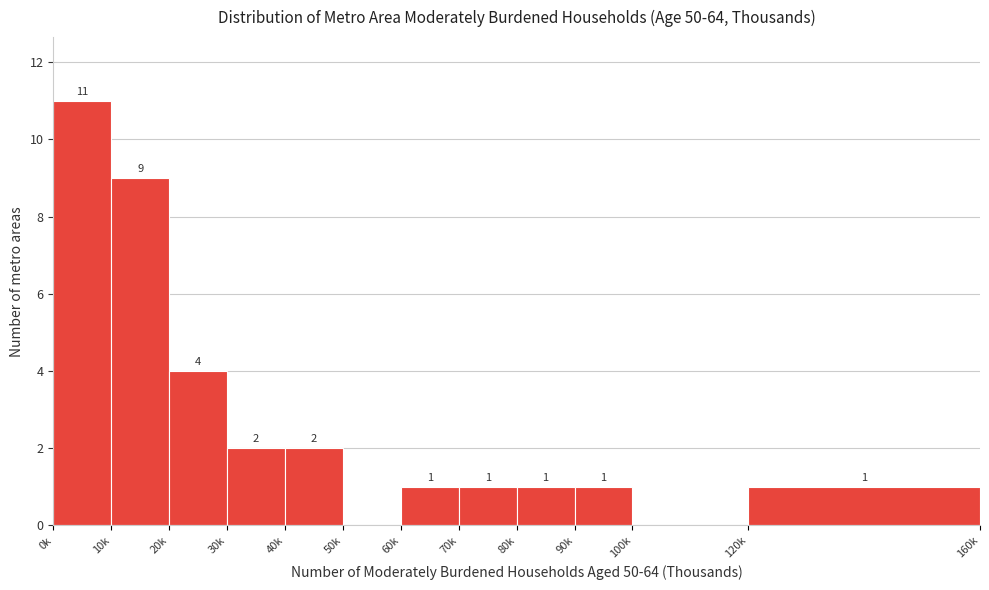

Reading right to left, what are all the values shown in this chart?

120k=1	100k=0	90k=1	80k=1	70k=1	60k=1	50k=0	40k=2	30k=2	20k=4	10k=9	0k=11